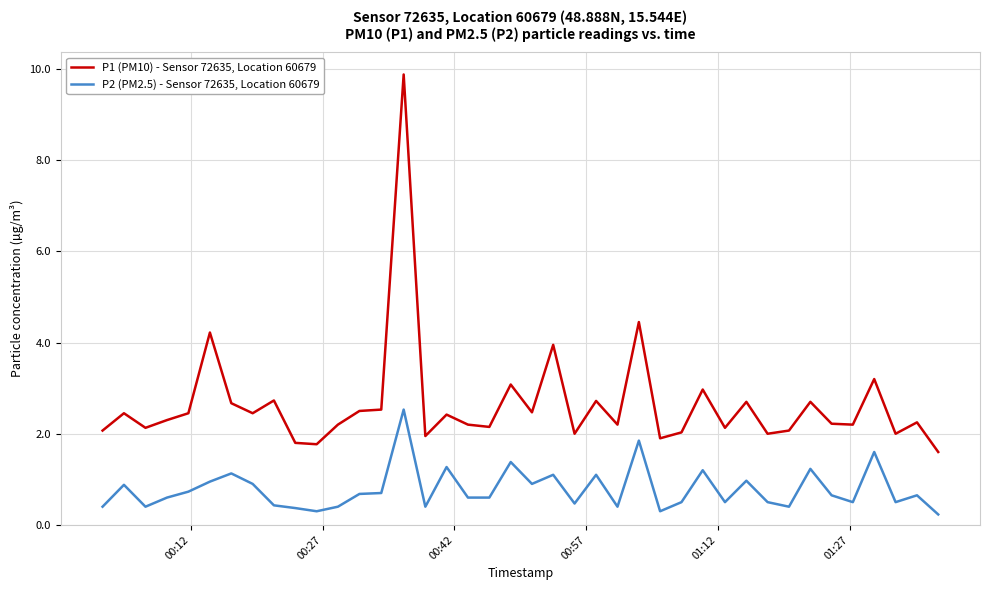

Which series has the largest total across all categories?

P1 (PM10) - Sensor 72635, Location 60679